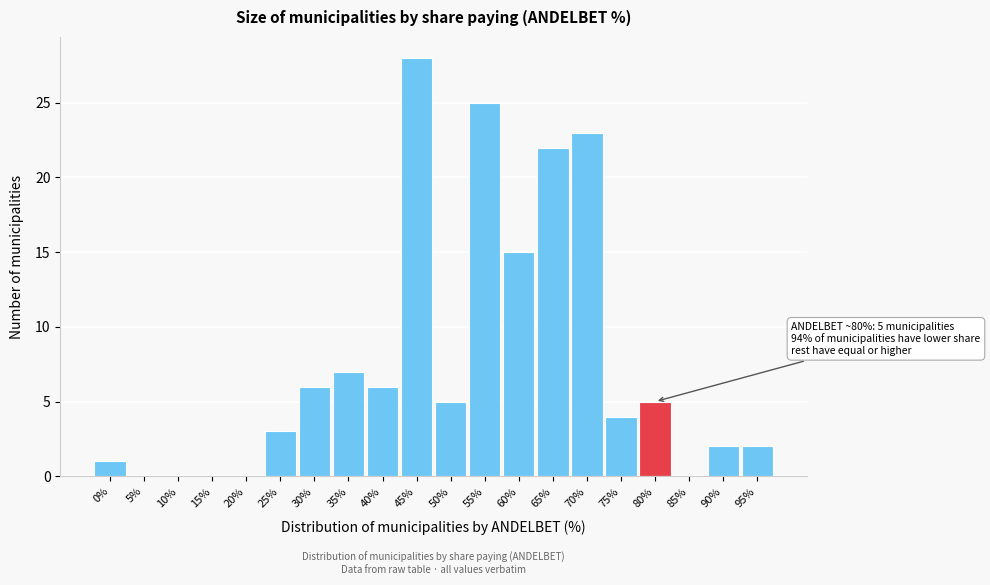

Reading left to right, list all the values displayed in this chart.

0%=1	5%=0	10%=0	15%=0	20%=0	25%=3	30%=6	35%=7	40%=6	45%=28	50%=5	55%=25	60%=15	65%=22	70%=23	75%=4	80%=5	85%=0	90%=2	95%=2